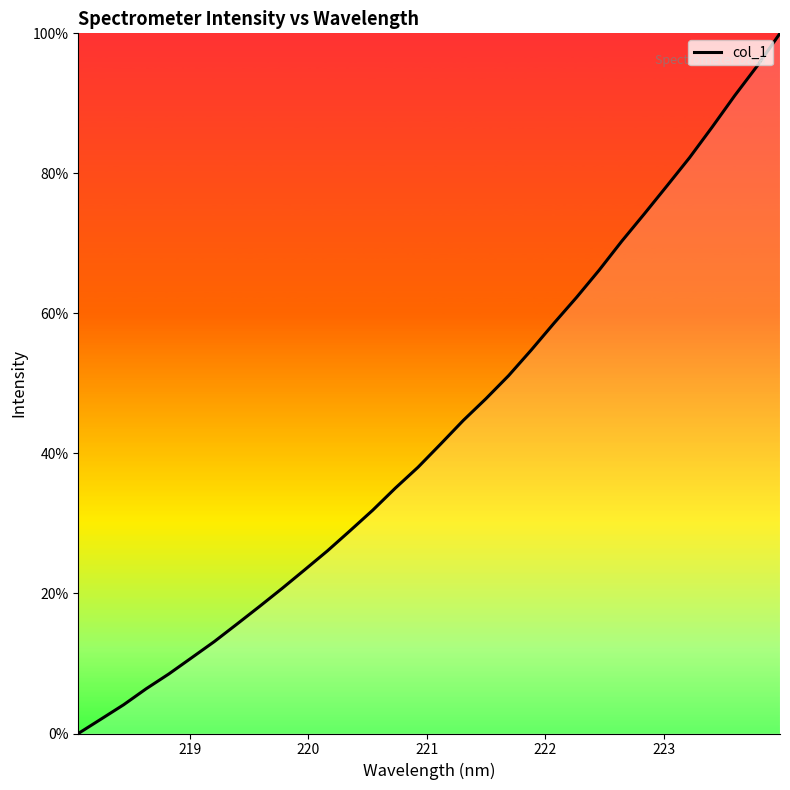

How many series are shown in this chart?

1